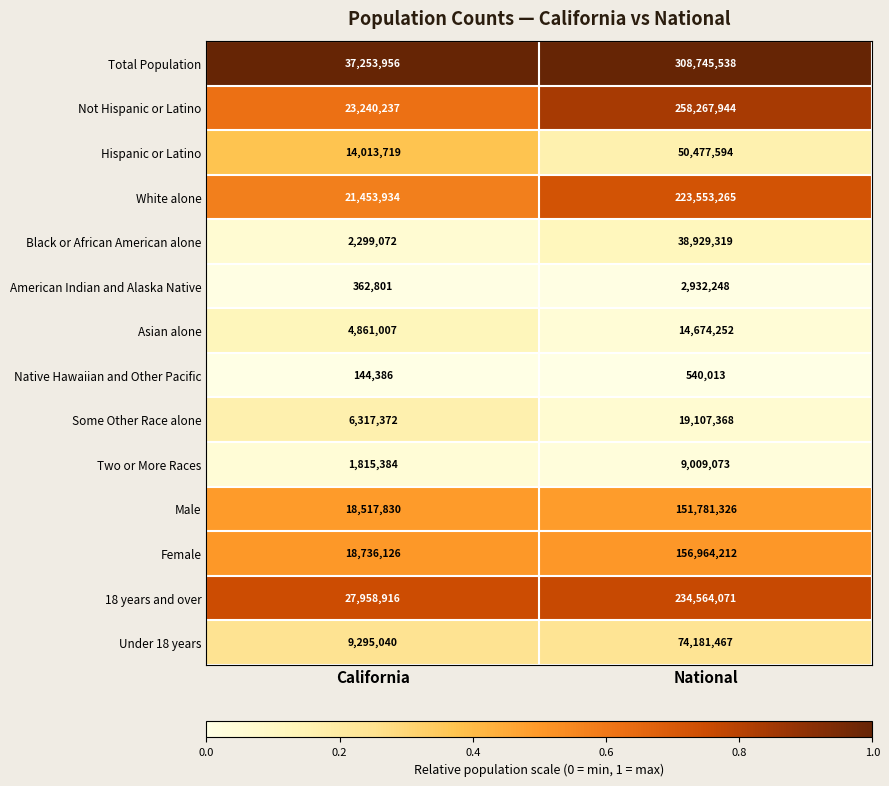

Which series has the widest spread of values?

Total Population